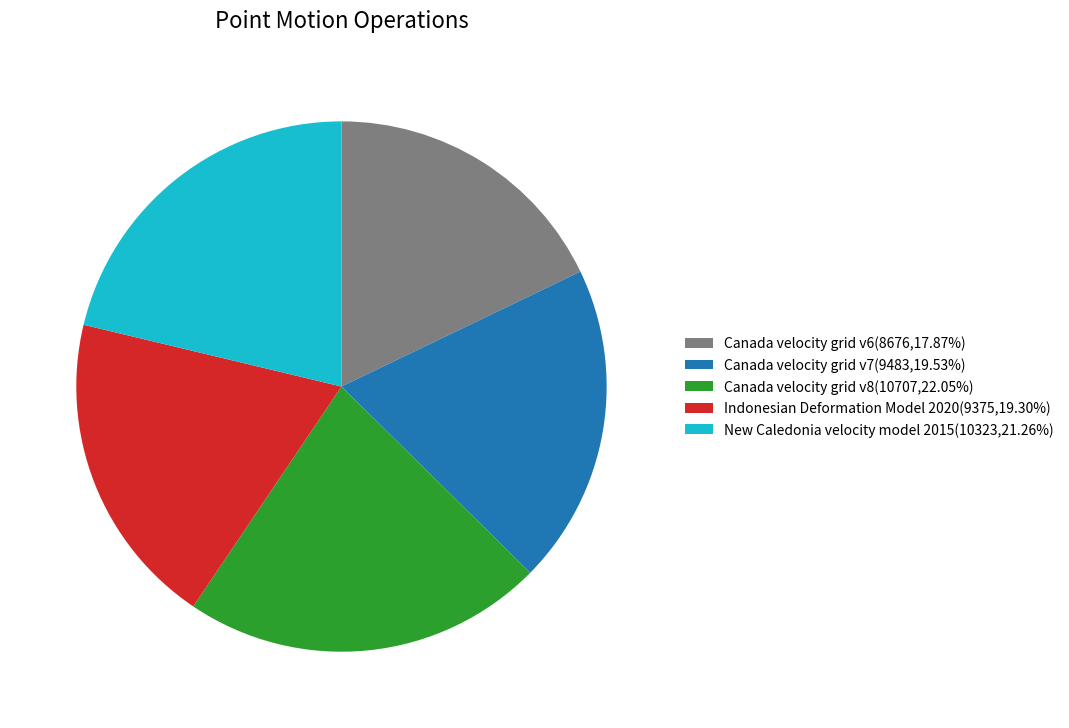

Is there any slice that represents more than half of the pie?

No